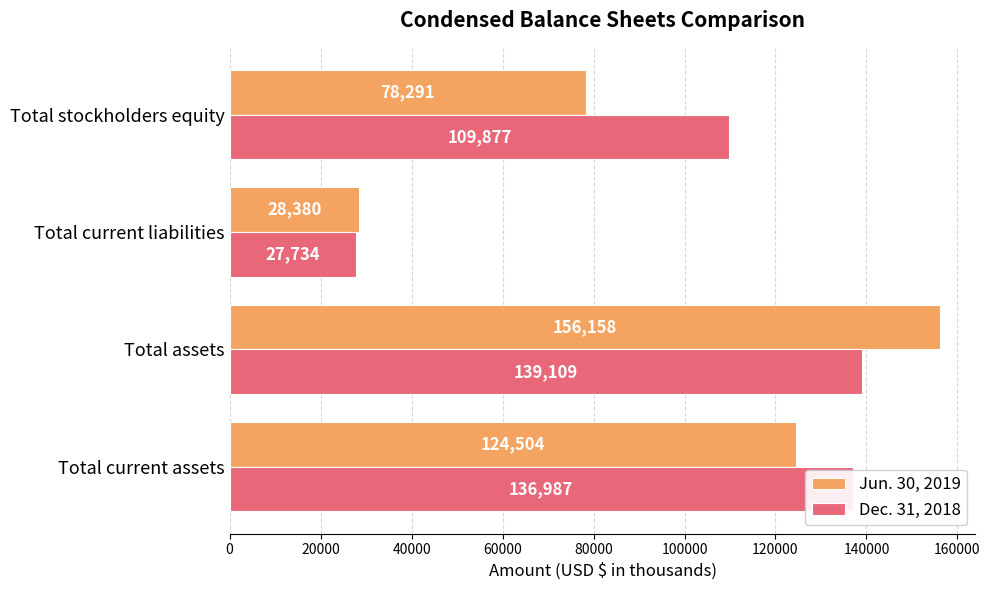

Rank the series by their maximum value, from lowest to highest.

Dec. 31, 2018, Jun. 30, 2019